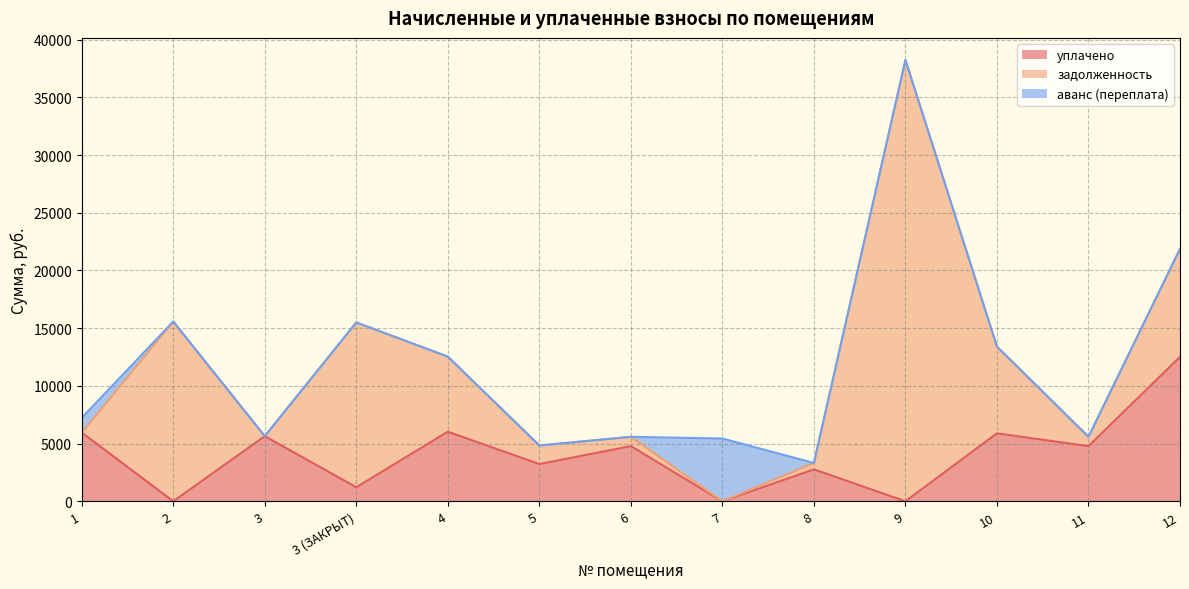

What is the spread (max minus min) of values at 10?

7519.2